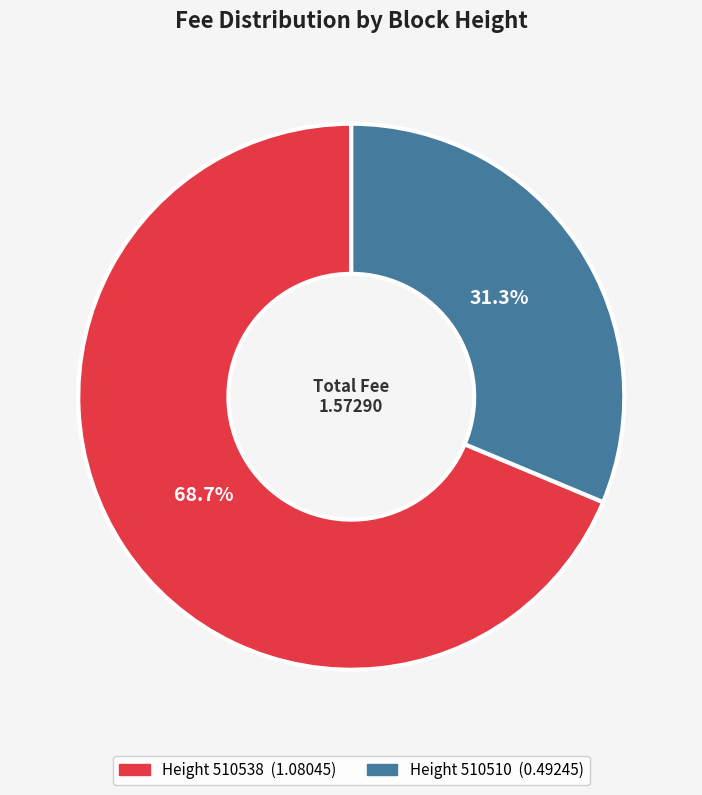

To the nearest percent, what is the average slice percentage?

50%